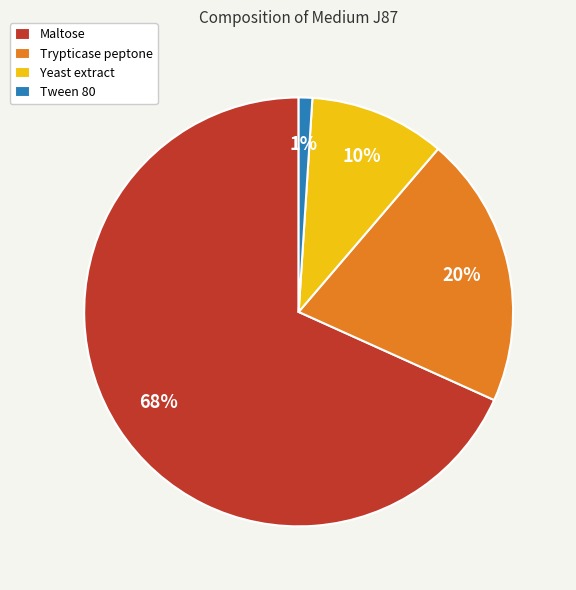

Is it true that Yeast extract is 10% of the pie?

True